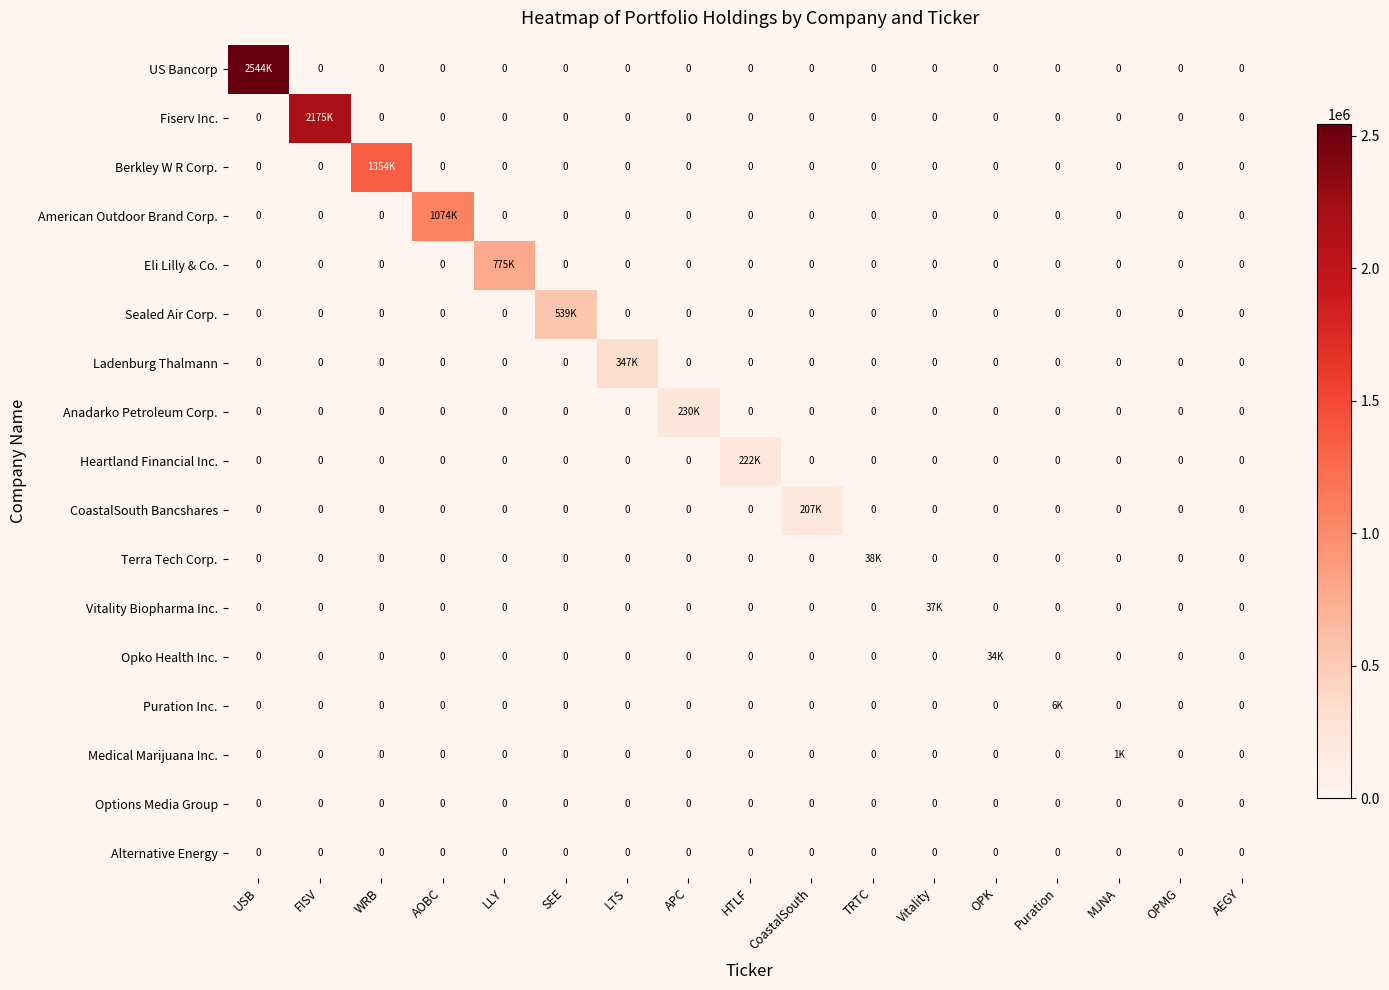

The value of Options Media Group at LTS is 0. True or false?

True